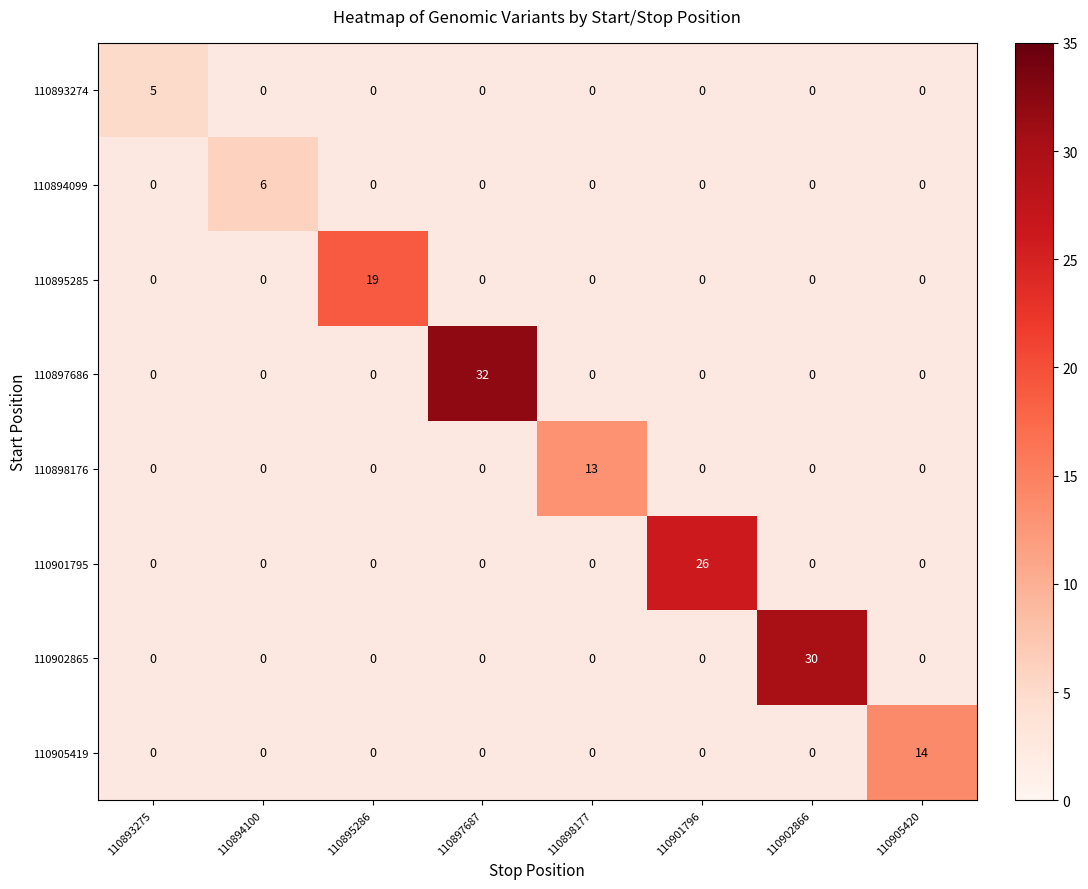

At which category is the sum across all series the highest?

110897687